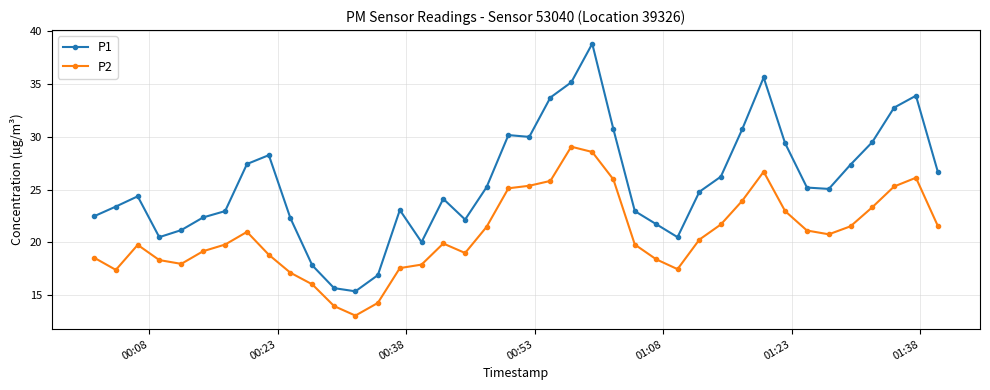

True or false: P1 has more than 2 interior local peaks.

True